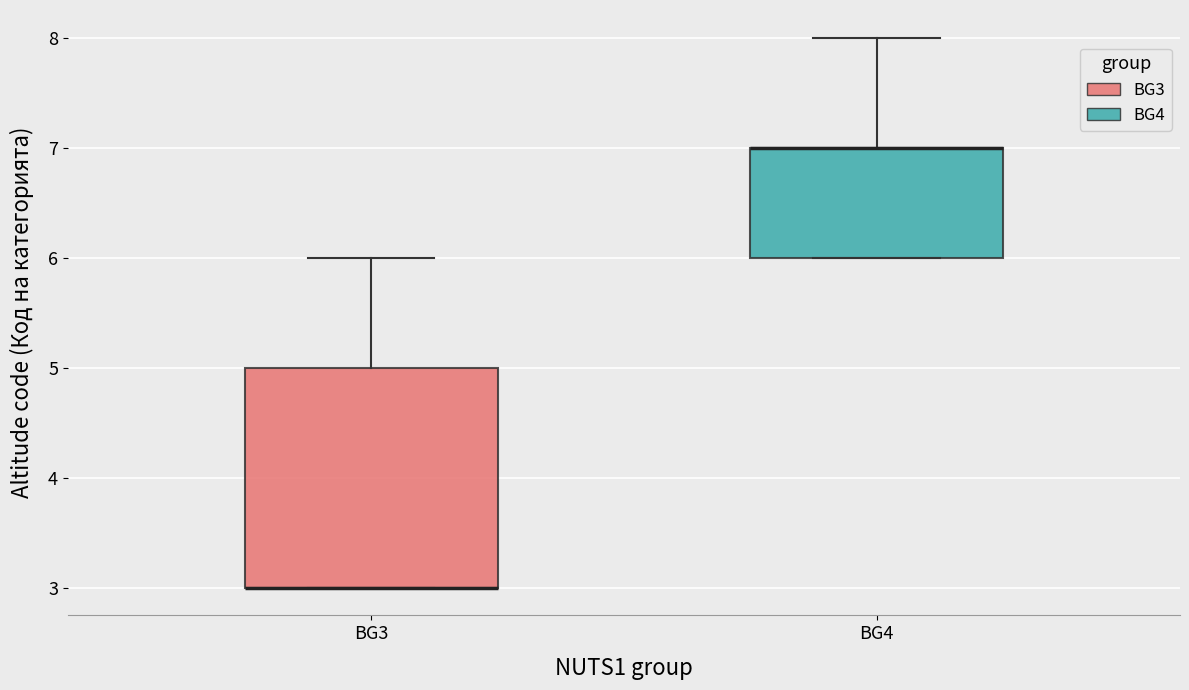

Where is the upper edge of the box for BG3 on the y-axis? The values are not printed on the chart, so give them approximately, as read against the axis.

5